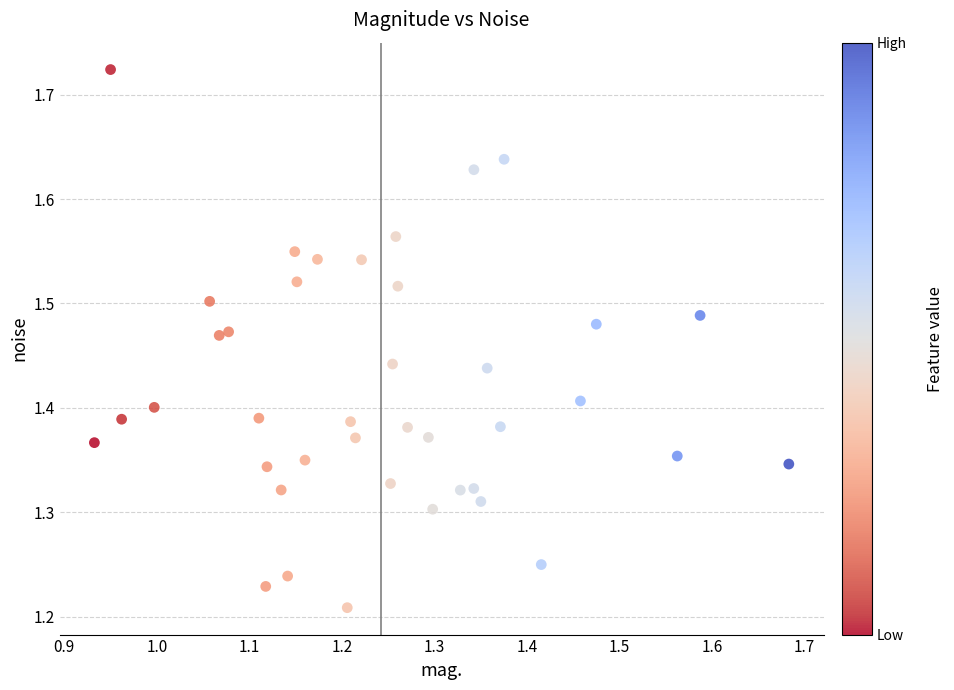

What is the range of Y values (max minus min)?

0.5